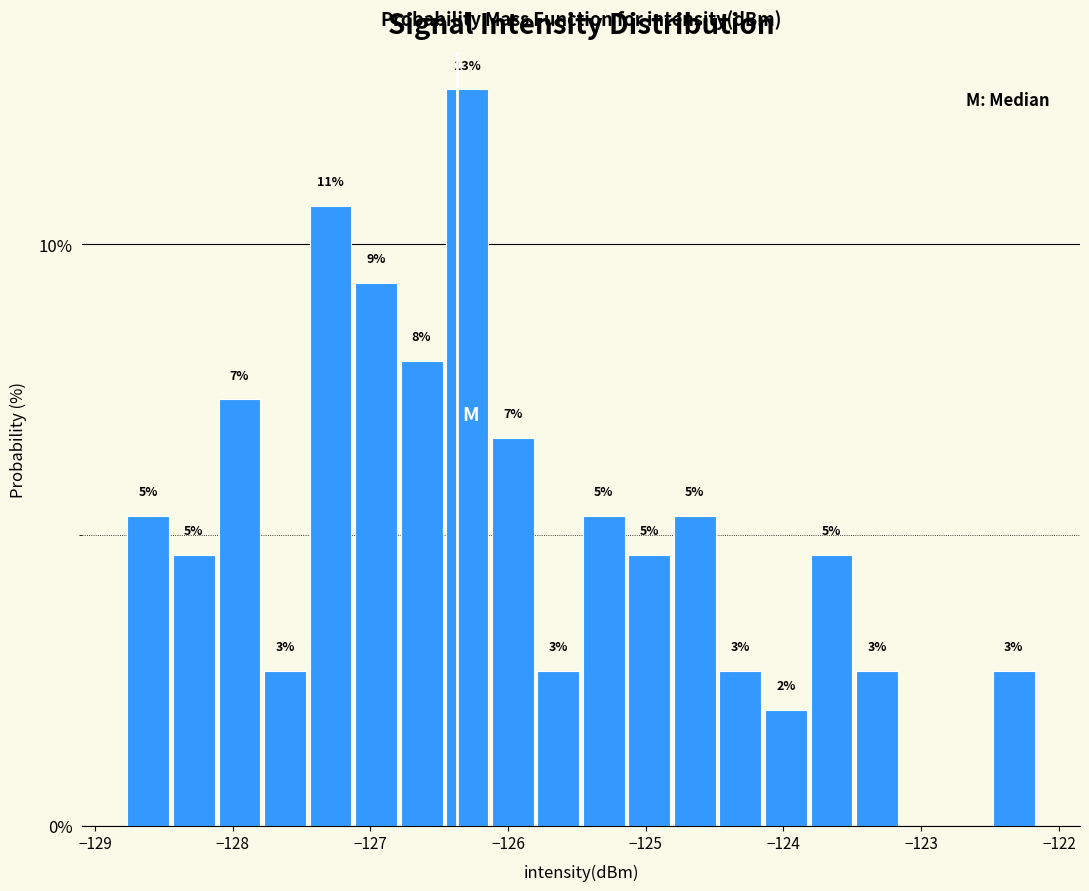

Around what value on the x-axis is the tallest bar? Give the approximate position of its centre, as read against the axis.

-126.3